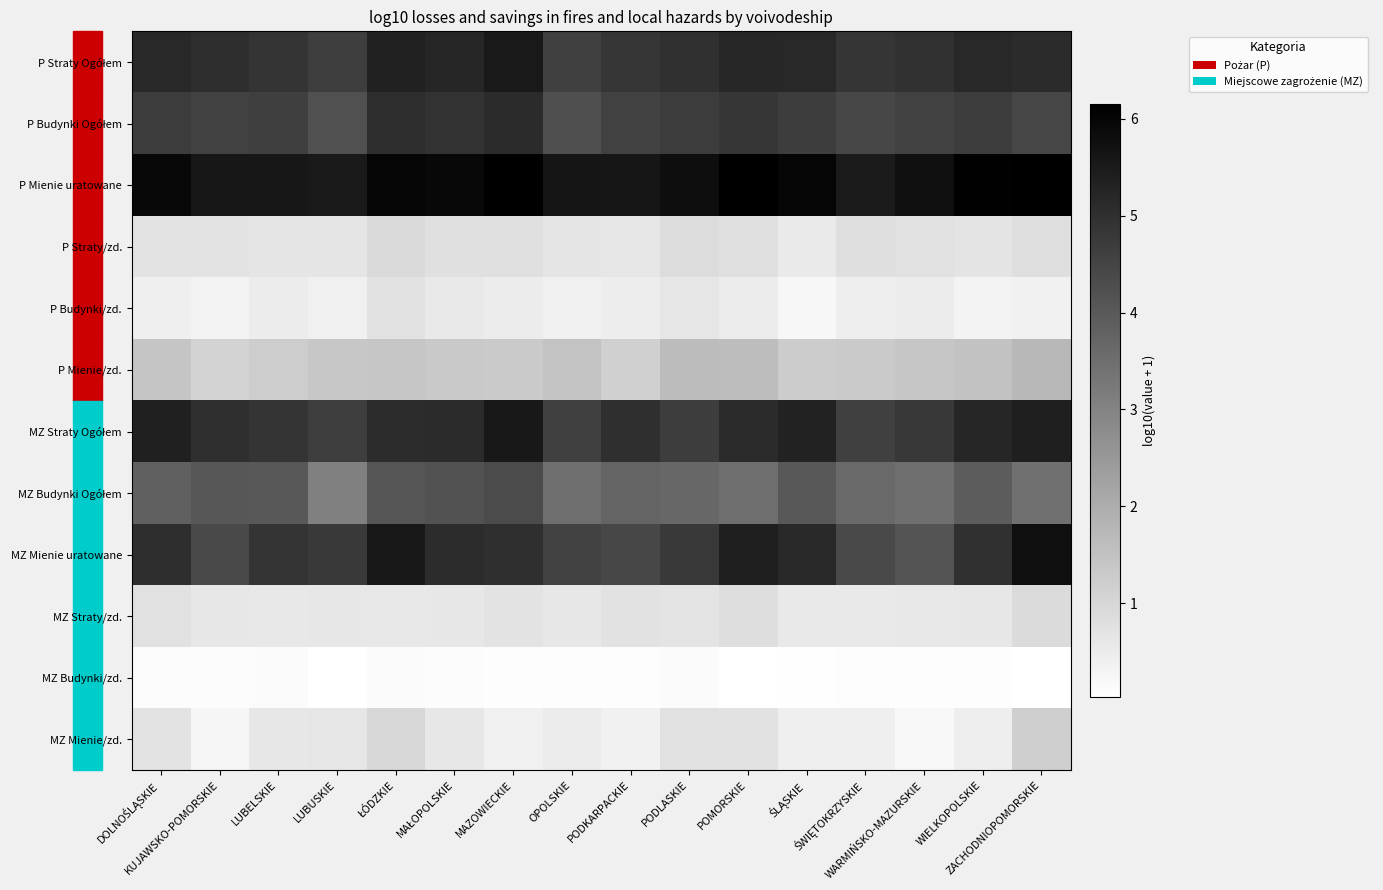

Rank the series at PODLASKIE from highest to lowest value.

P Mienie uratowane, P Straty Ogółem, MZ Mienie uratowane, P Budynki Ogółem, MZ Straty Ogółem, MZ Budynki Ogółem, P Mienie/zd., P Straty/zd., MZ Mienie/zd., MZ Straty/zd., P Budynki/zd., MZ Budynki/zd.